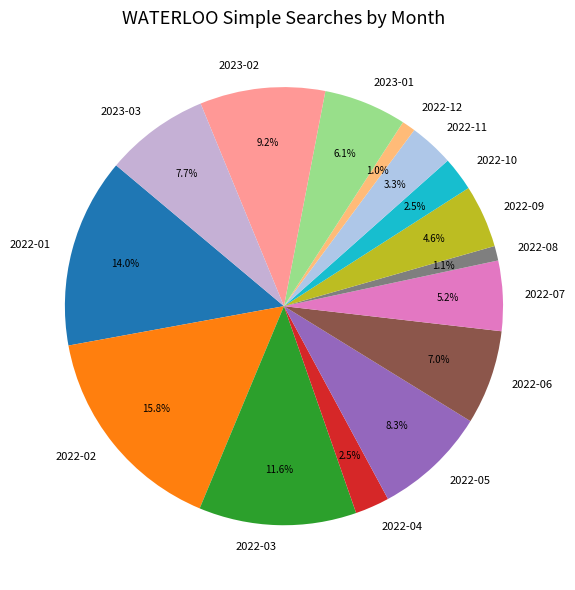

What is the ratio of the value at 2022-05 to the value at 2023-01?

1.4